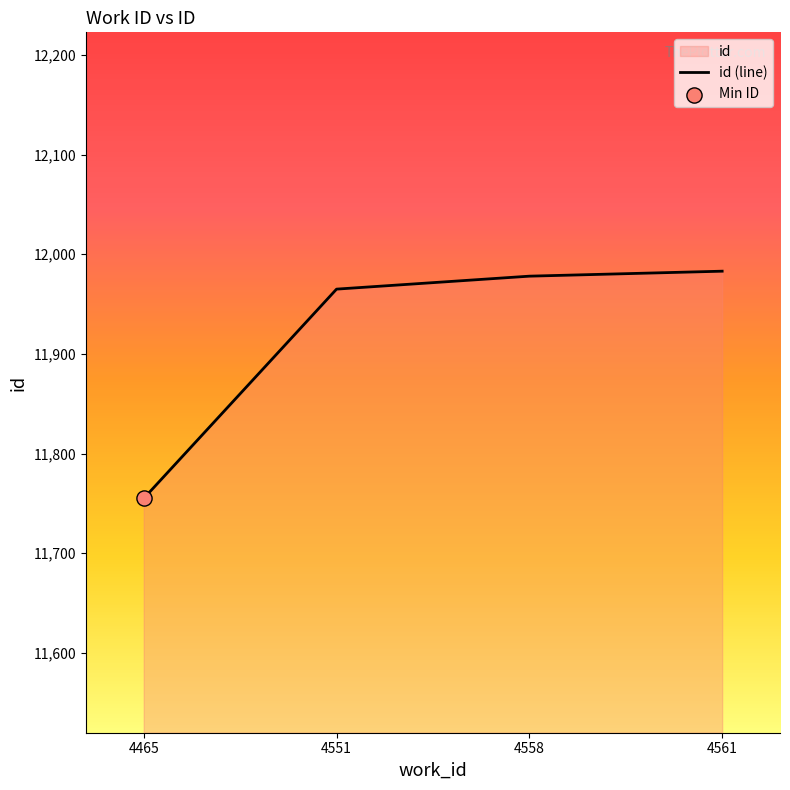

Between 4558 and 4551, which is larger?

4558